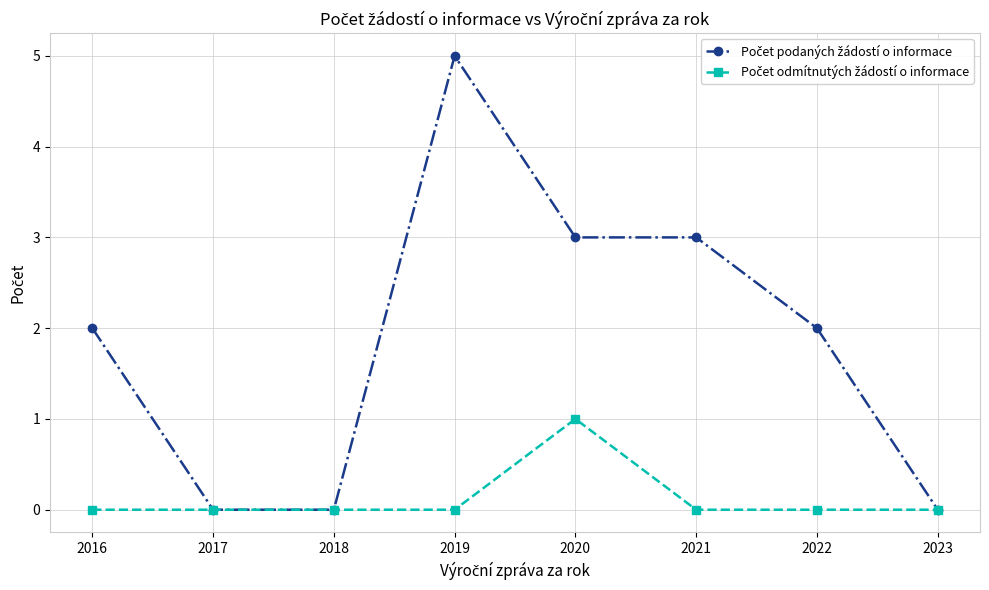

How many distinct data groups are displayed?

2